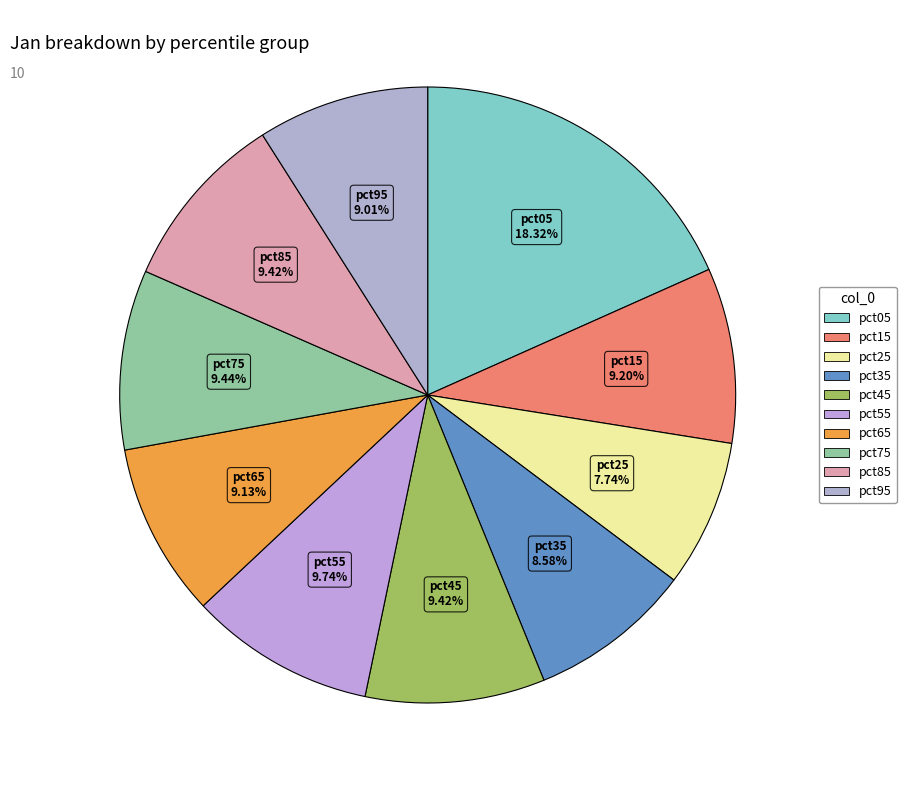

To the nearest percent, what percentage of the pie is pct85?

9%